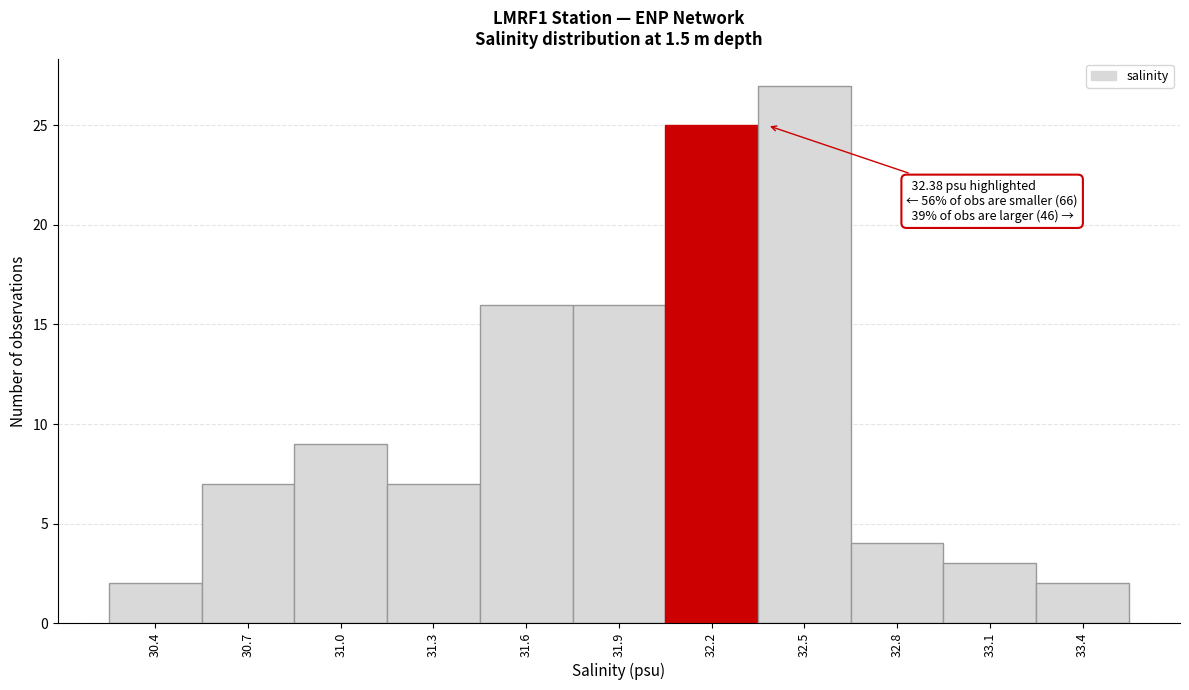

Reading left to right, what are all the values shown in this chart?

2	7	9	7	16	16	25	27	4	3	2